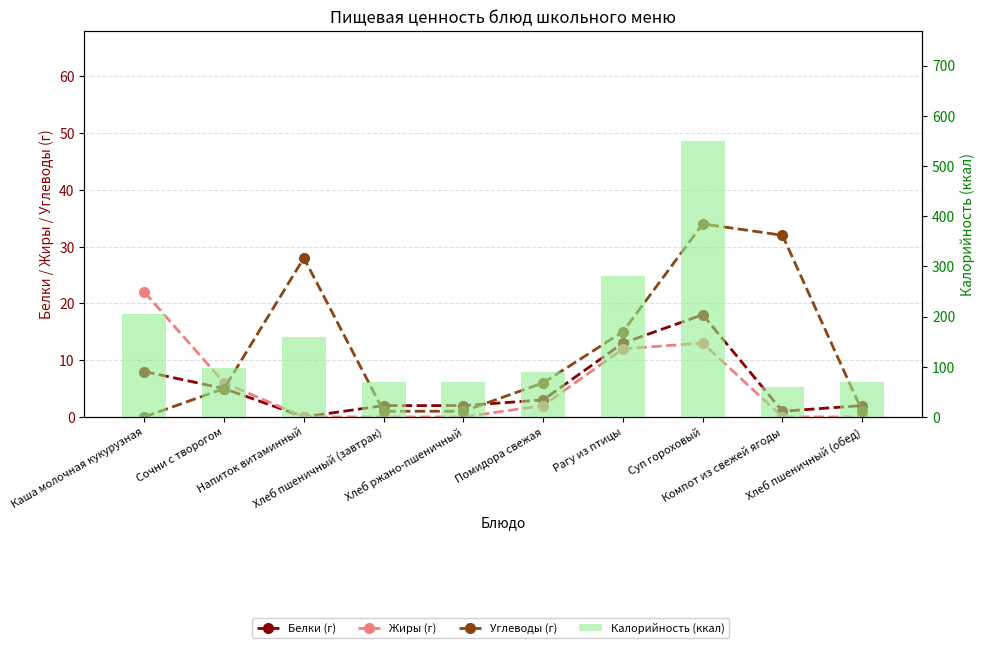

Which has a higher value, Хлеб пшеничный (обед) or Сочни с творогом?

Сочни с творогом